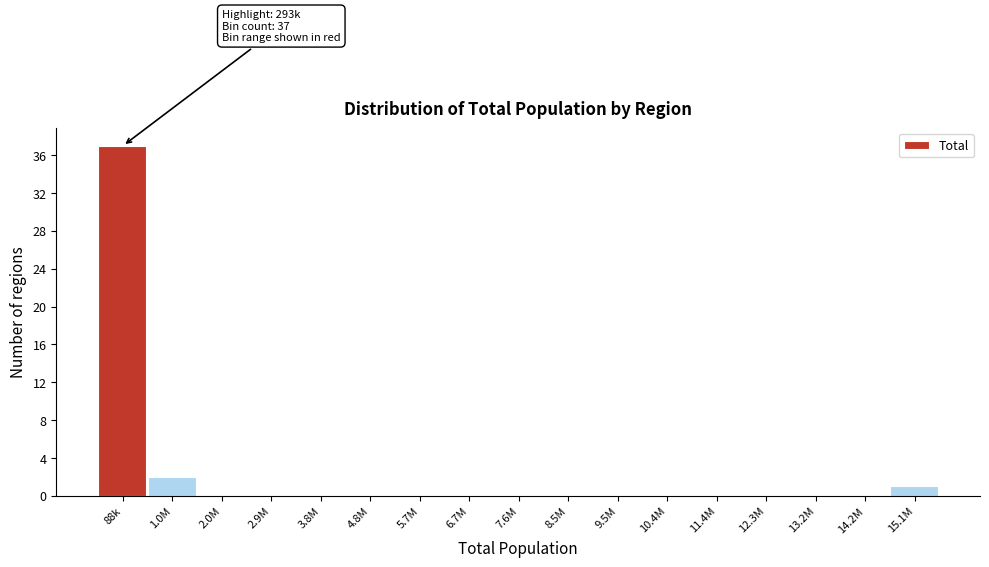

Reading right to left, extract all data points from this chart.

15.1M=1	14.2M=0	13.2M=0	12.3M=0	11.4M=0	10.4M=0	9.5M=0	8.5M=0	7.6M=0	6.7M=0	5.7M=0	4.8M=0	3.8M=0	2.9M=0	2.0M=0	1.0M=2	88k=37